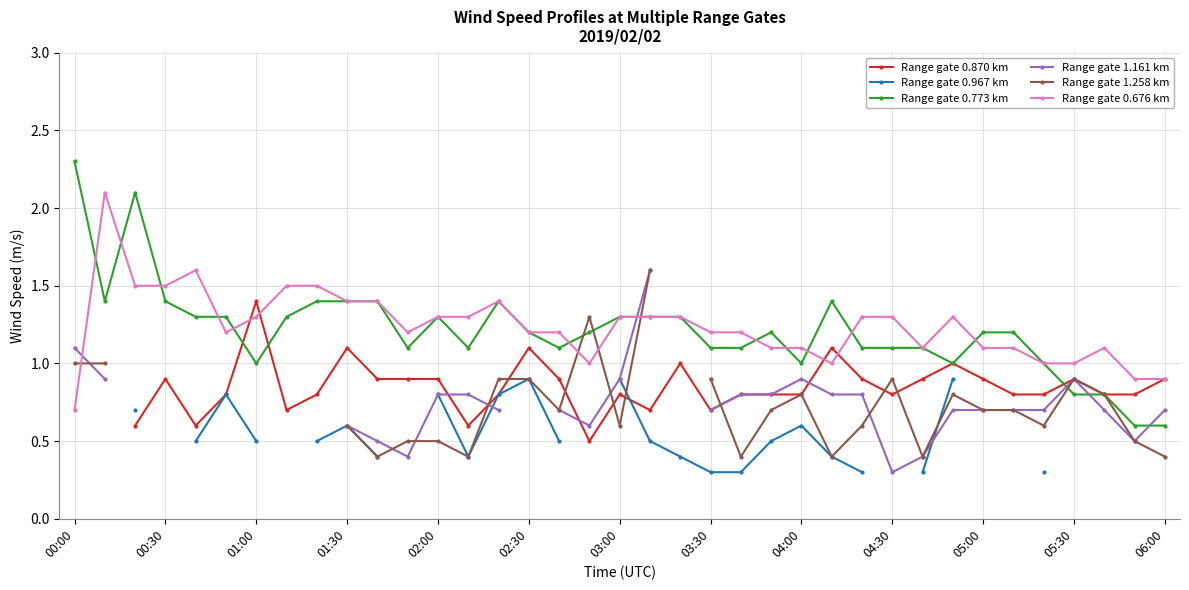

In Range gate 1.161 km, how many points are lower than both neighbors (excluding endpoints)?

4